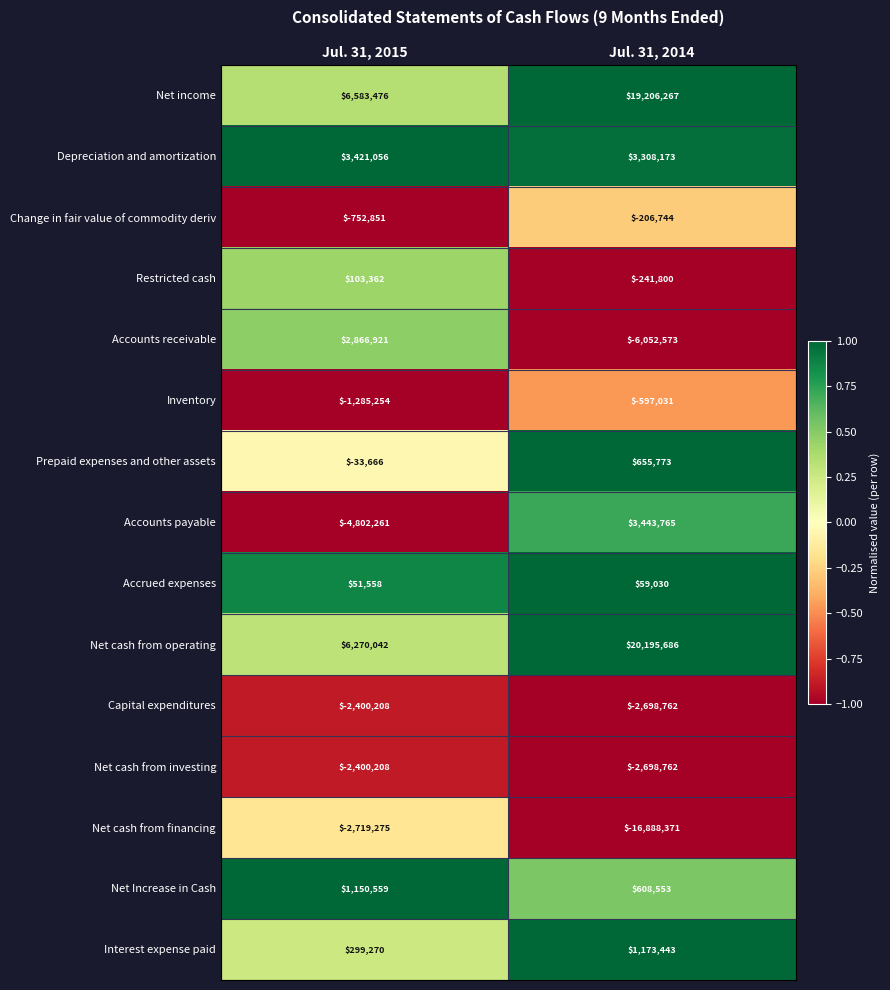

What value does the Restricted cash series have at Jul. 31, 2014?

-241800